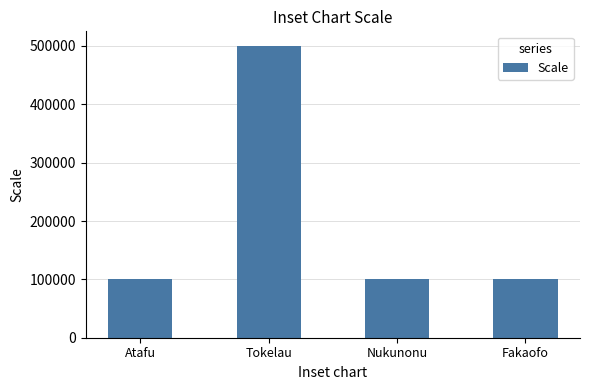

What is the minimum value shown in the chart?

100000